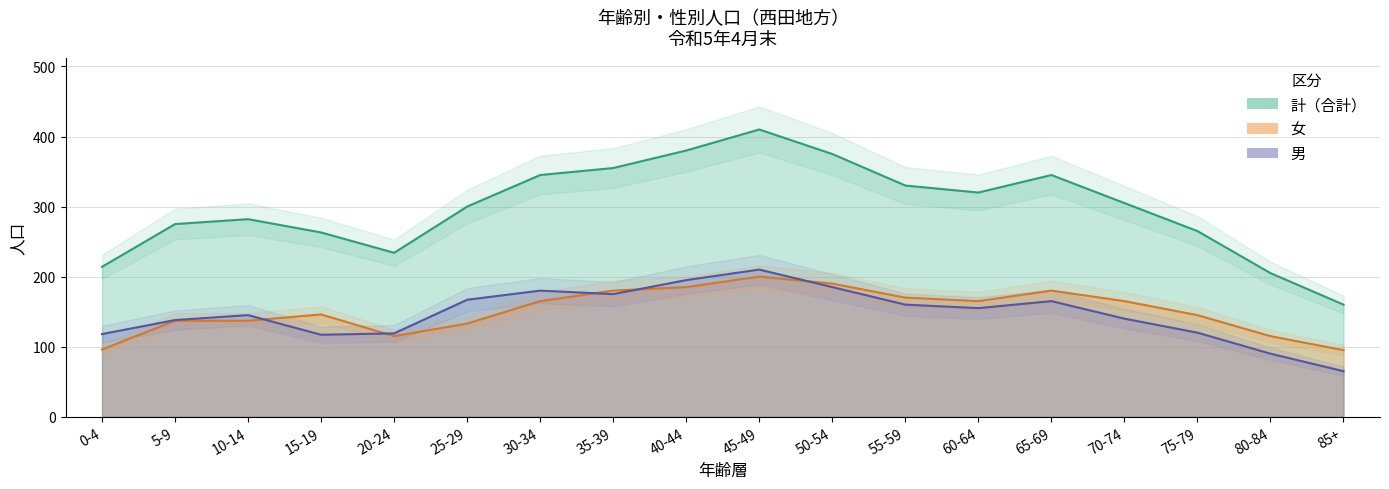

Reading right to left, extract all data points from this chart.

male: 65	90	120	140	165	155	160	185	210	195	175	180	167	119	117	145	138	118
female: 95	115	145	165	180	165	170	190	200	185	180	165	133	115	146	137	137	96
total: 160	205	265	305	345	320	330	375	410	380	355	345	300	234	263	282	275	214